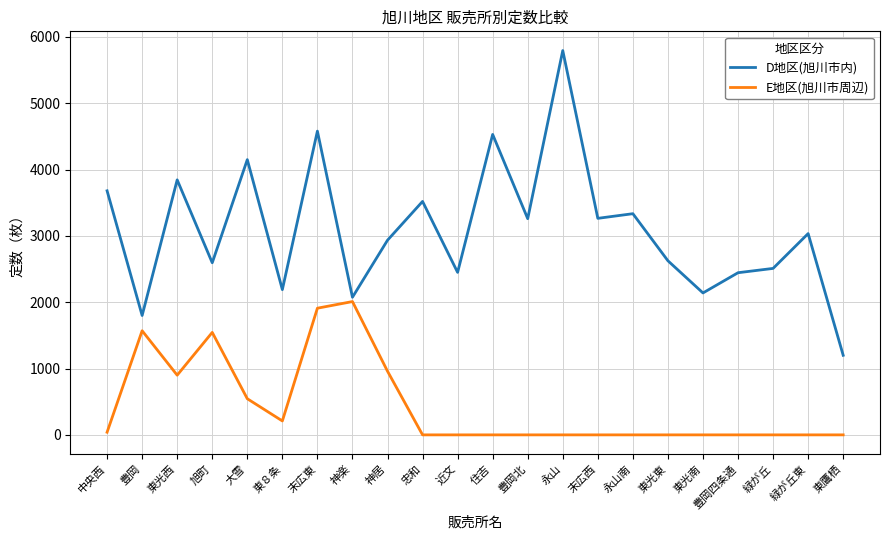

How many categories are shown in the chart?

22